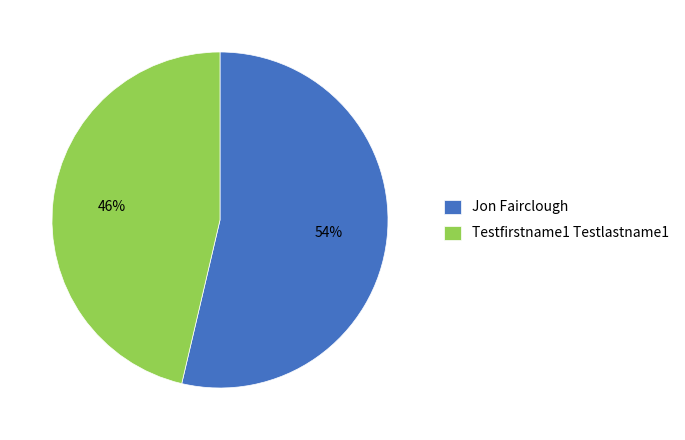

What is the majority slice?

Jon Fairclough